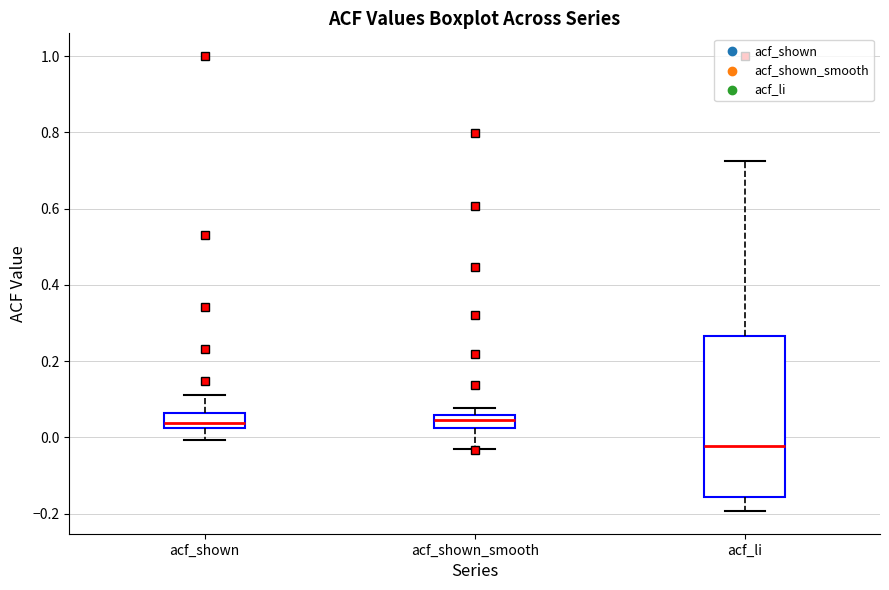

Which box is the tallest, from its lower edge to its upper edge?

acf_li